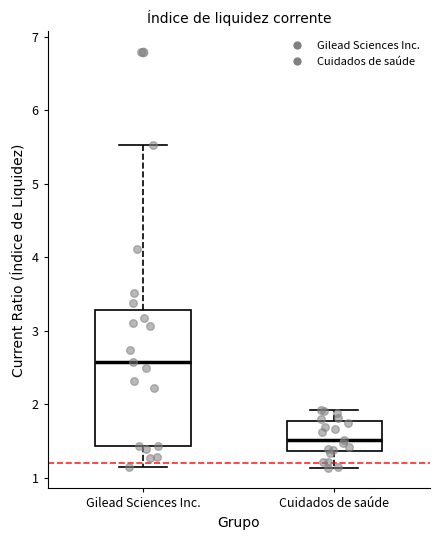

Which box has the lowest median line?

Cuidados de saúde